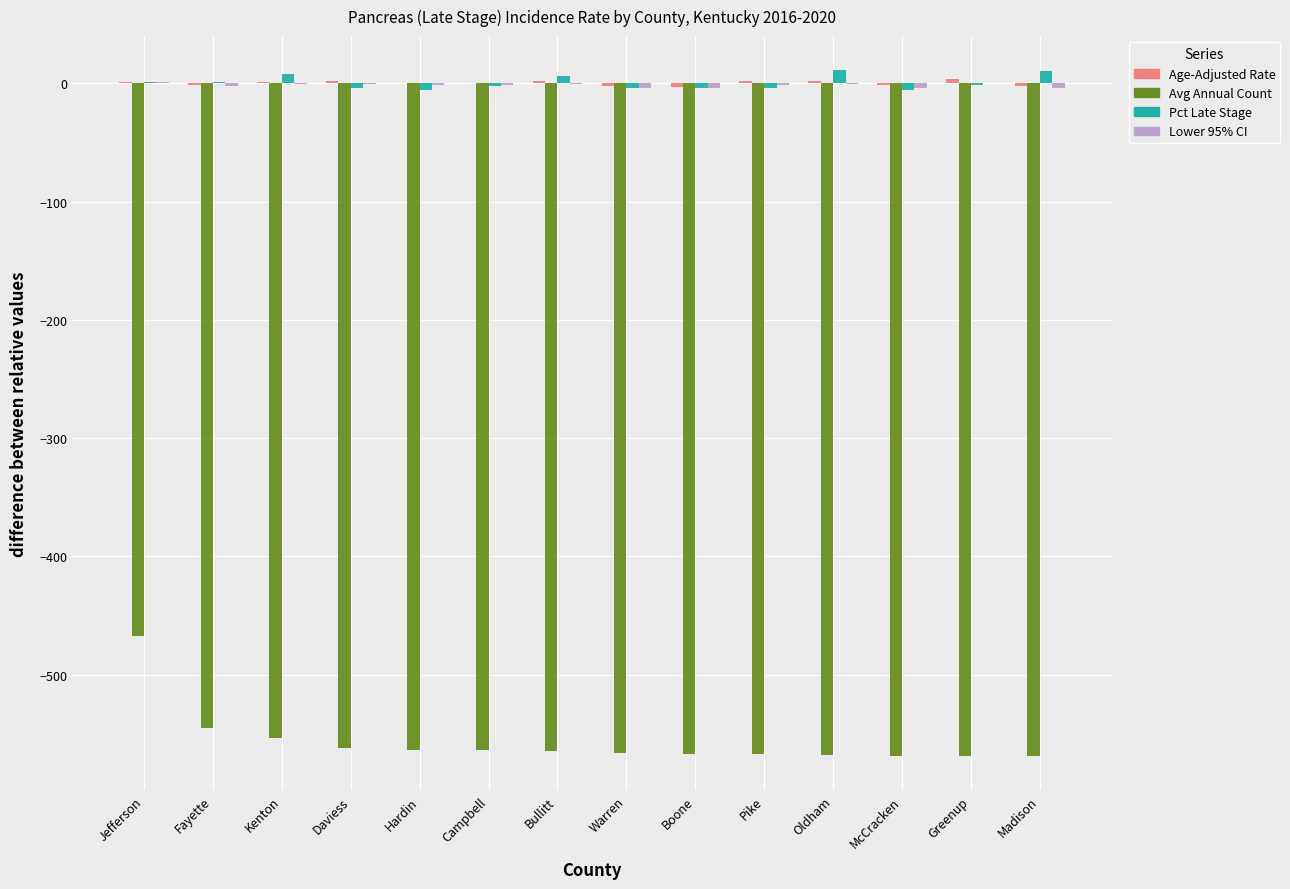

Is the value of Avg Annual Count at McCracken greater than the value of Pct Late Stage at Madison?

No